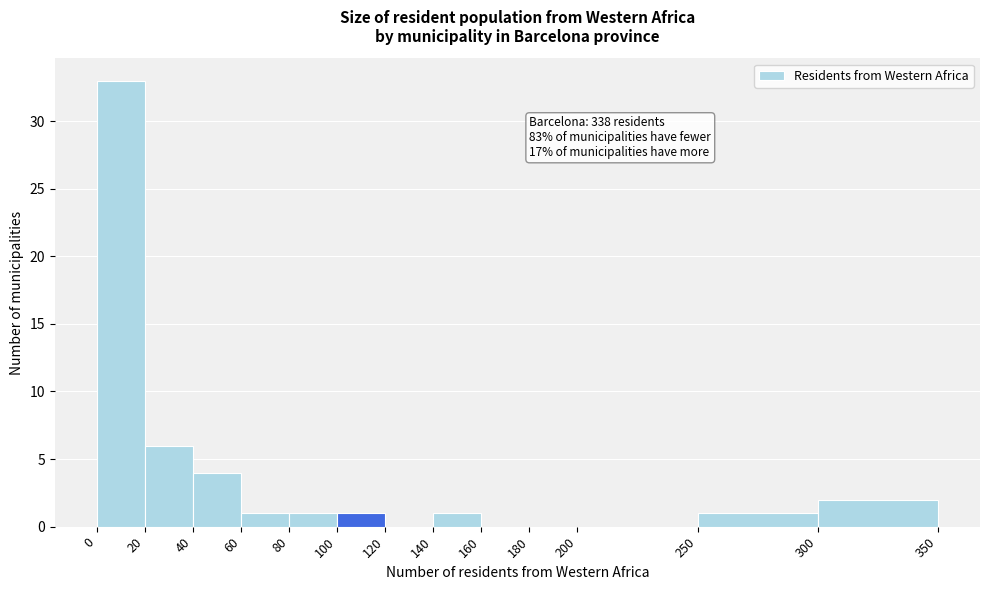

Over which range of the x-axis is the bar tallest?

0 to 20